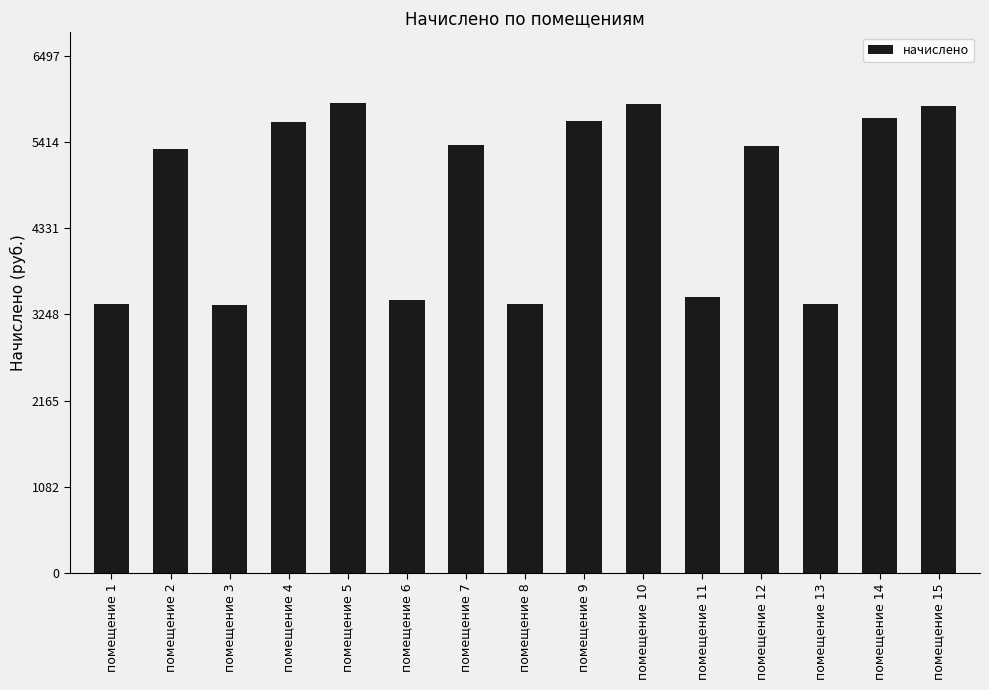

True or false: the data shows 5323.8 at помещение 2.

True